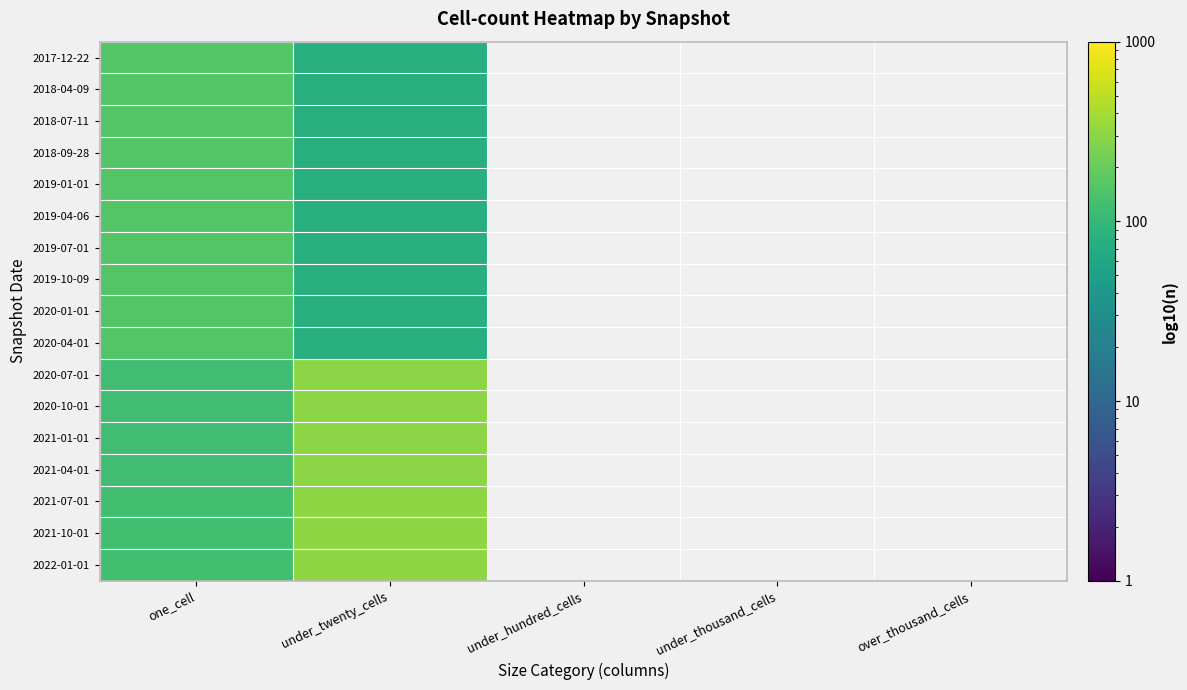

At under_hundred_cells, list the series in order from largest to smallest.

2017-12-22, 2018-04-09, 2018-07-11, 2018-09-28, 2019-01-01, 2019-04-06, 2019-07-01, 2019-10-09, 2020-01-01, 2020-04-01, 2020-07-01, 2020-10-01, 2021-01-01, 2021-04-01, 2021-07-01, 2021-10-01, 2022-01-01